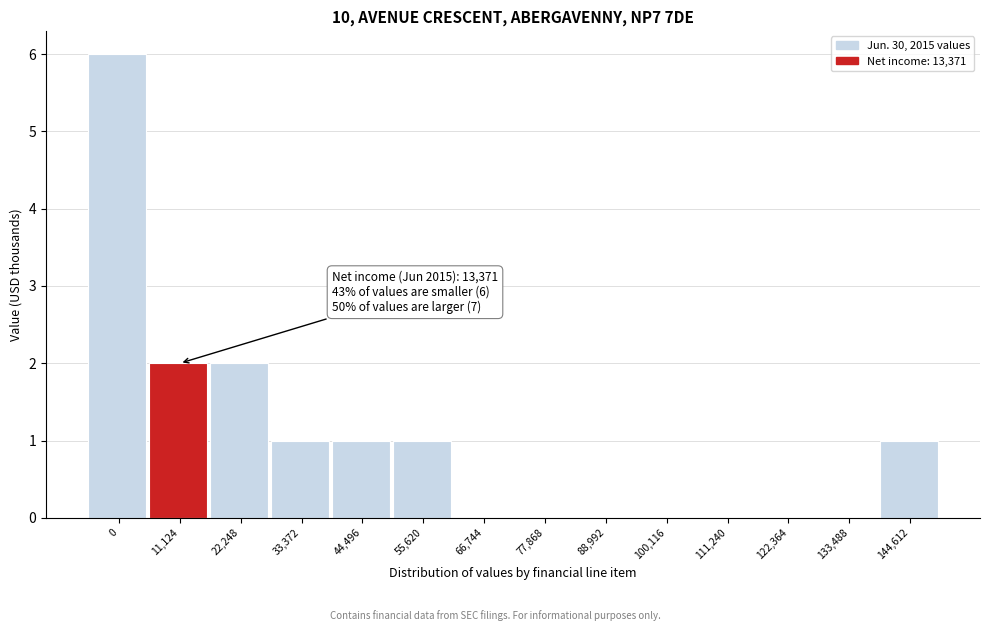

Reading left to right, list all the values displayed in this chart.

0=6	11,124=2	22,248=2	33,372=1	44,496=1	55,620=1	66,744=0	77,868=0	88,992=0	100,116=0	111,240=0	122,364=0	133,488=0	144,612=1